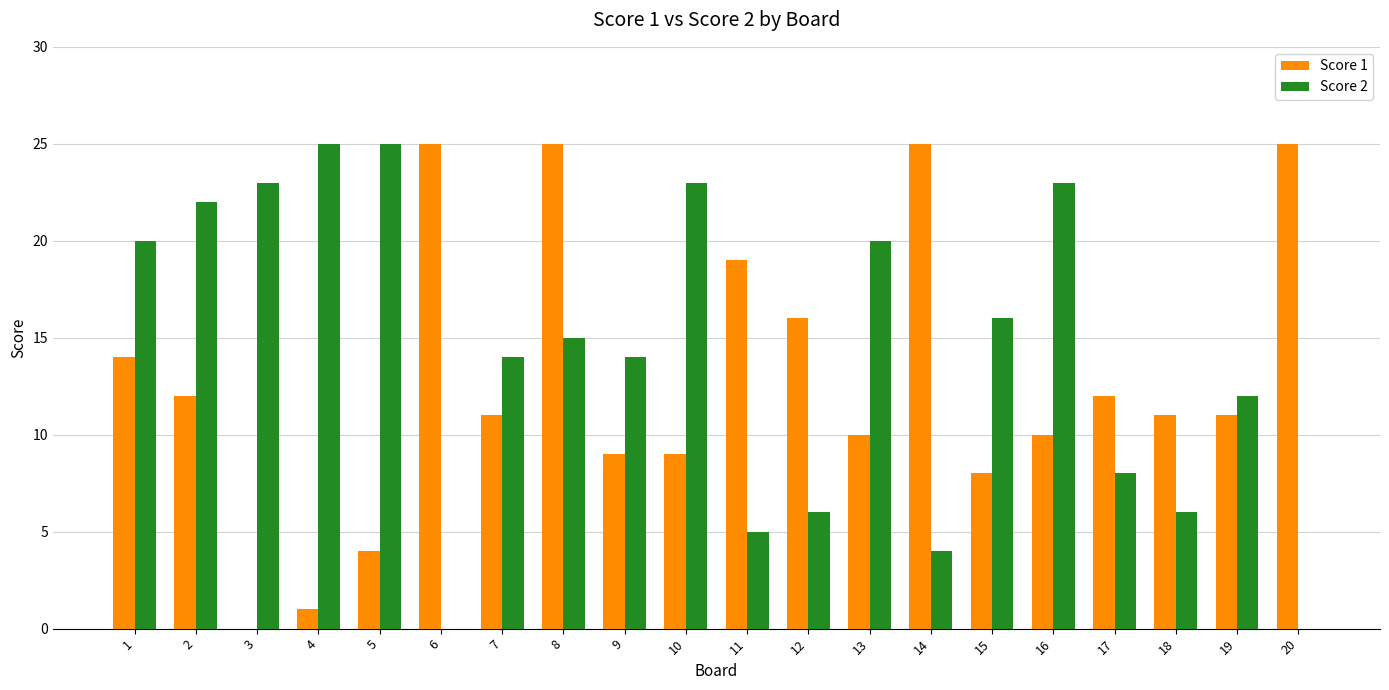

What is the highest value of the Score 2 series?

25